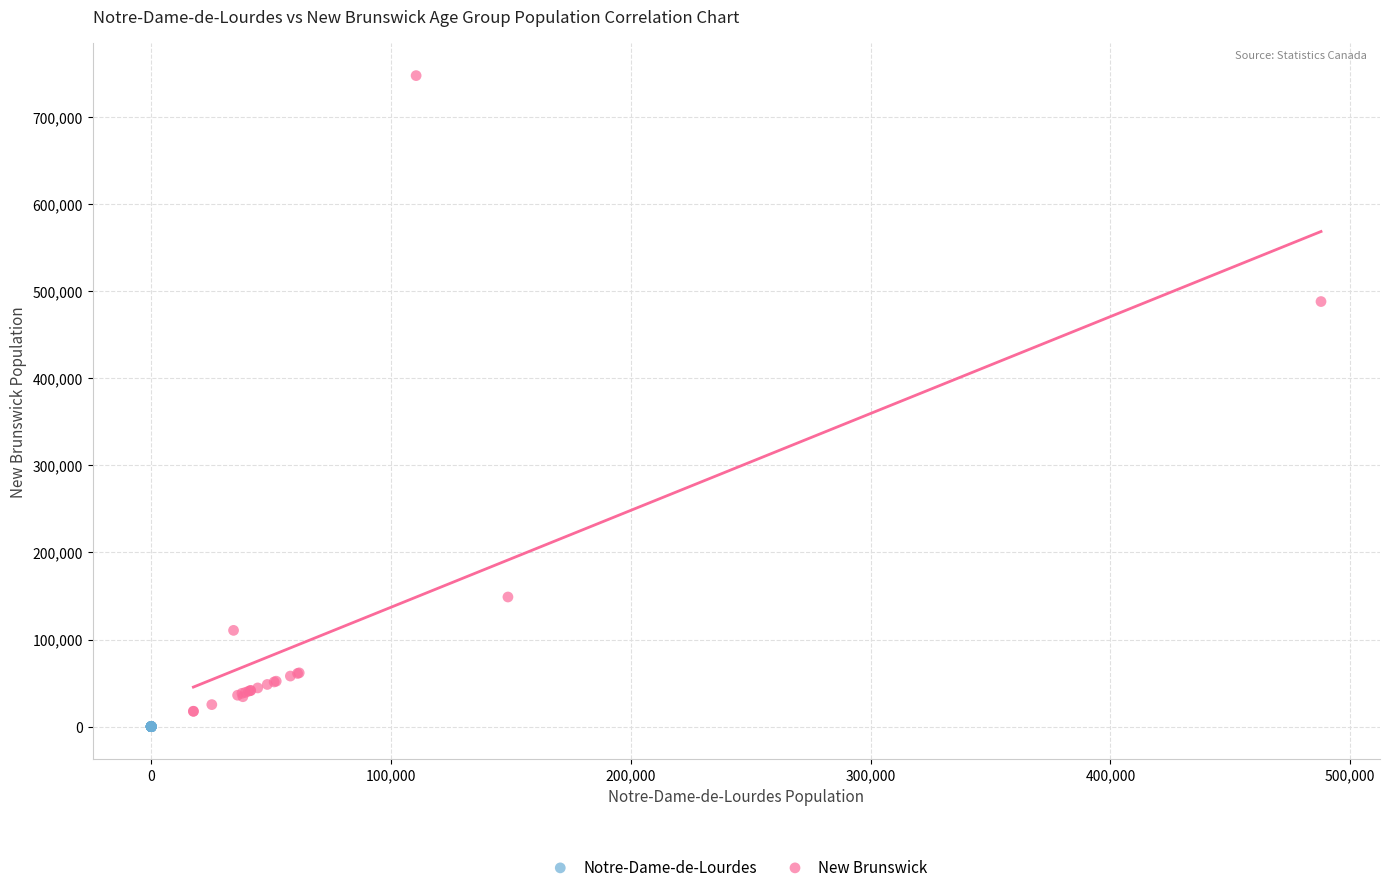

Which series reaches the maximum Y coordinate?

New Brunswick